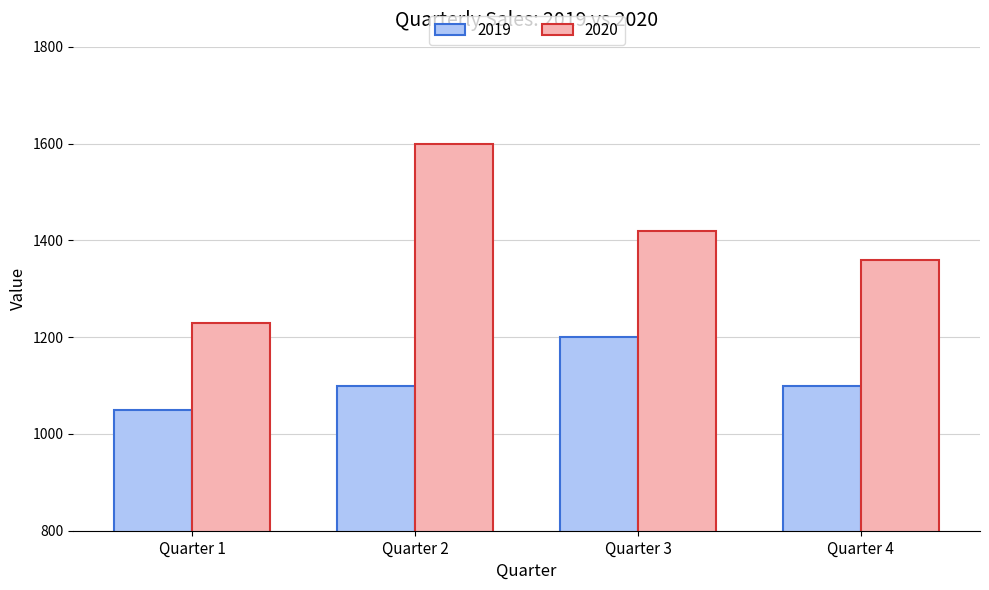

Reading left to right, what are all the values shown in this chart?

2019: 1050	1100	1200	1100
2020: 1230	1600	1420	1360